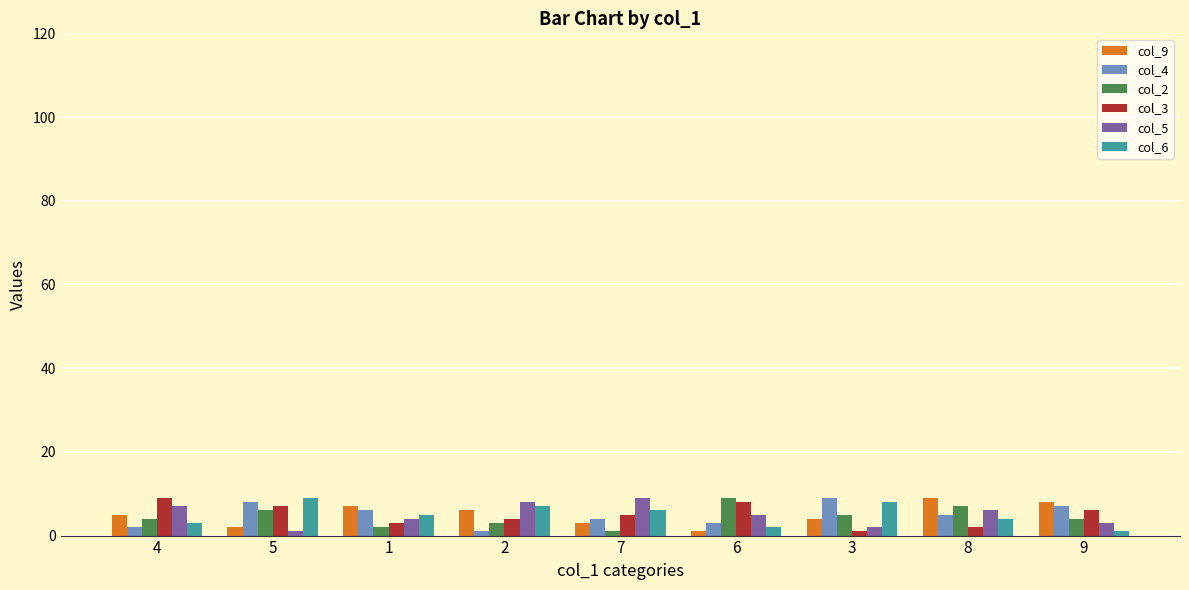

Reading right to left, extract all data points from this chart.

col_9: 8	9	4	1	3	6	7	2	5
col_4: 7	5	9	3	4	1	6	8	2
col_2: 4	7	5	9	1	3	2	6	4
col_3: 6	2	1	8	5	4	3	7	9
col_5: 3	6	2	5	9	8	4	1	7
col_6: 1	4	8	2	6	7	5	9	3